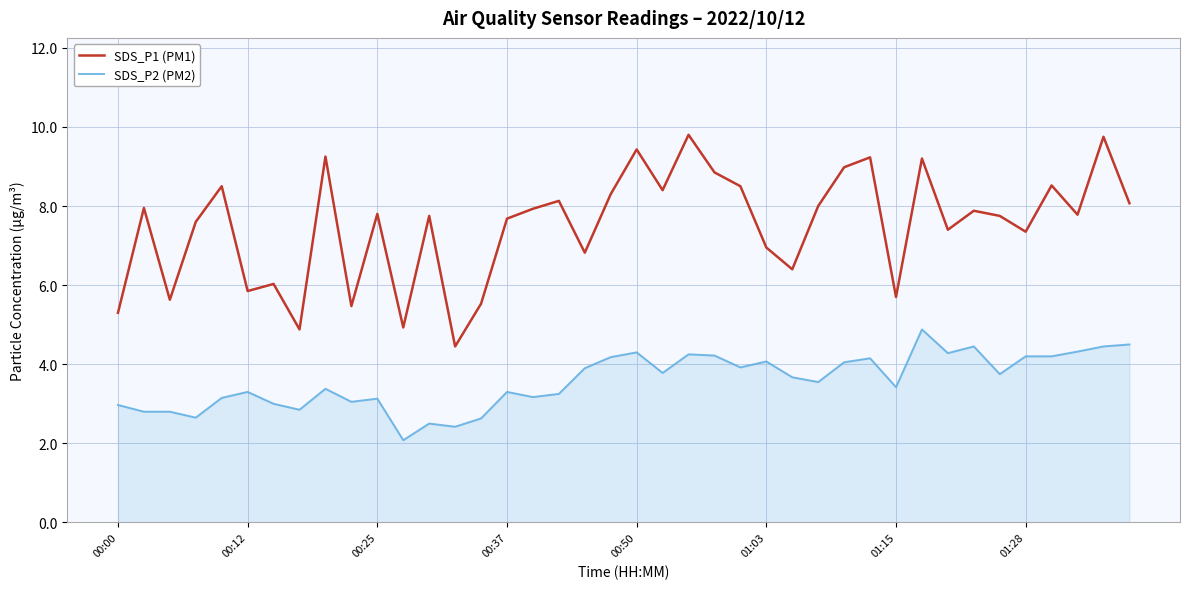

Which series has the largest total across all categories?

SDS_P1 (PM1)